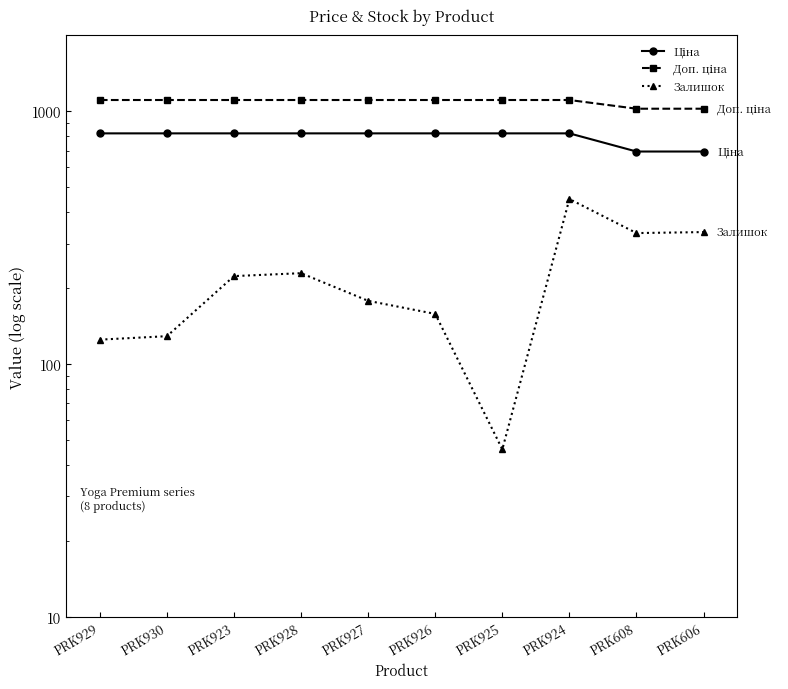

At PRK930, list the series in order from smallest to largest.

Залишок, Ціна, Доп. ціна